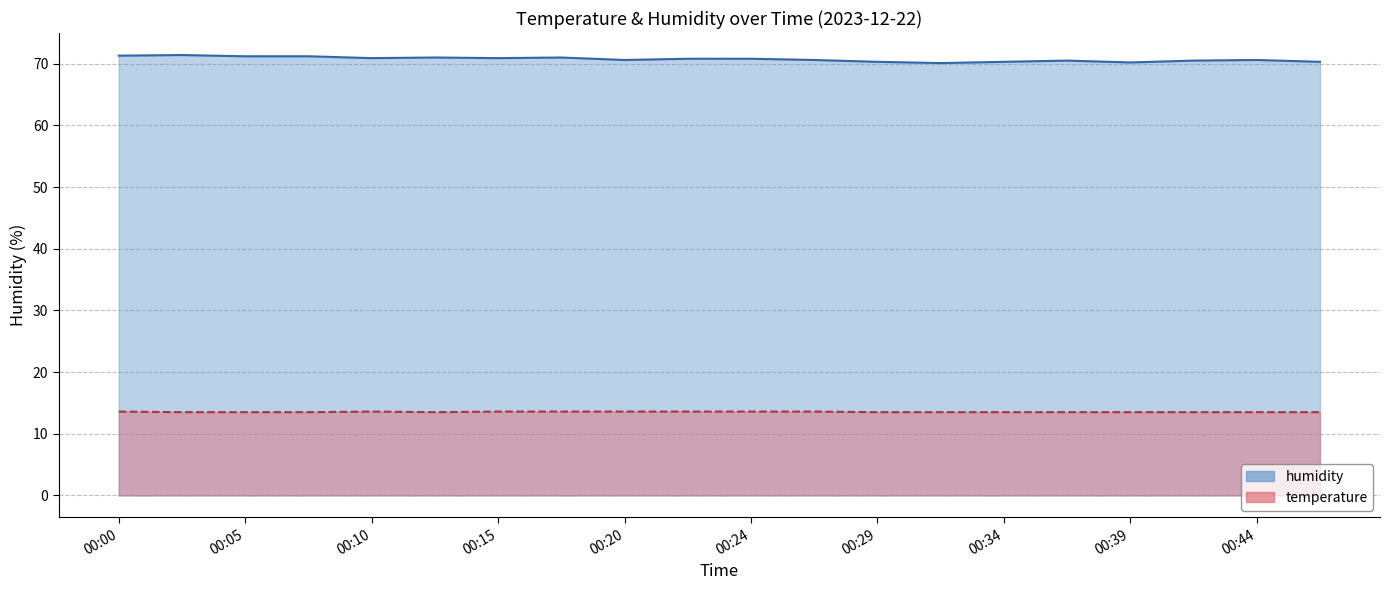

True or false: temperature has more than 1 interior local peaks.

False